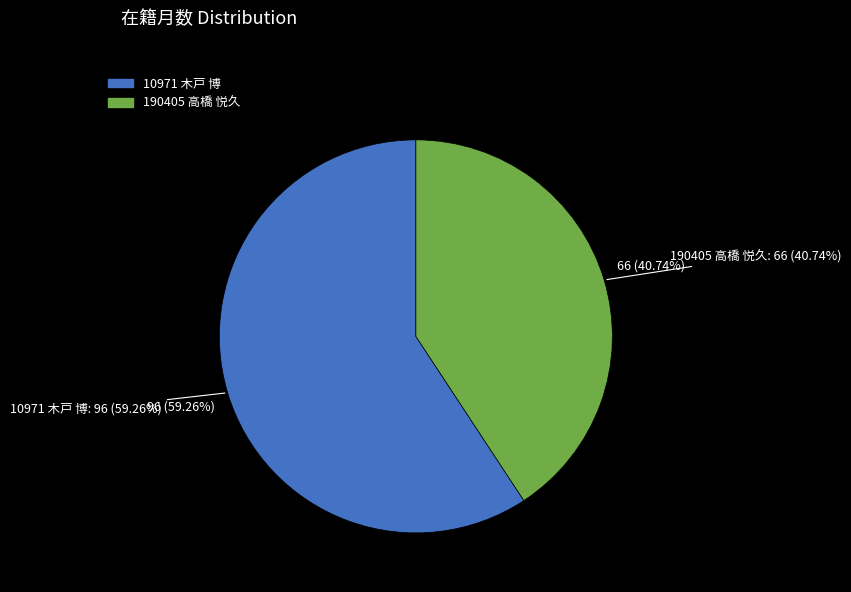

What percentage is the 10971 木戸 博 slice, to the nearest percent?

59%